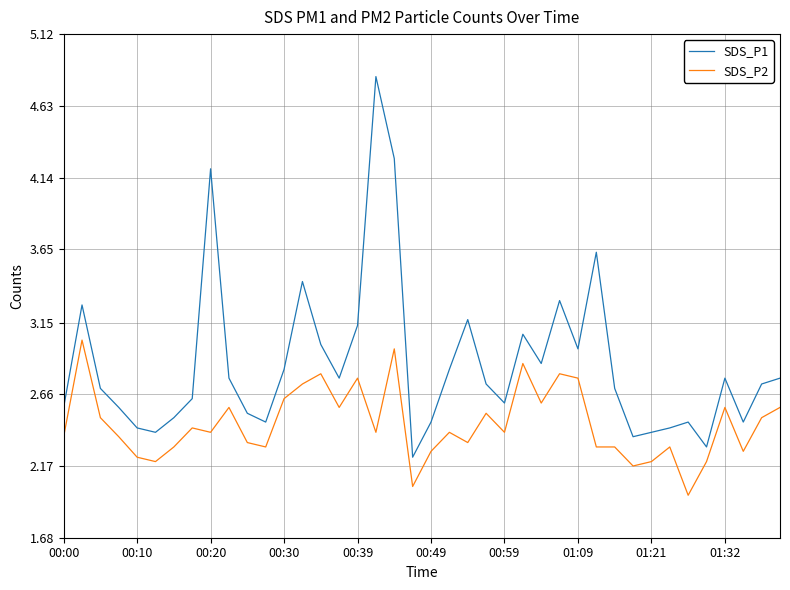

Reading right to left, transcribe all the data shown in this chart.

SDS_P1: 2.8	2.7	2.5	2.8	2.3	2.5	2.4	2.4	2.4	2.7	3.6	3.0	3.3	2.9	3.1	2.6	2.7	3.2	2.8	2.5	2.2	4.3	4.8	3.1	2.8	3.0	3.4	2.8	2.5	2.5	2.8	4.2	2.6	2.5	2.4	2.4	2.6	2.7	3.3	2.6
SDS_P2: 2.6	2.5	2.3	2.6	2.2	2.0	2.3	2.2	2.2	2.3	2.3	2.8	2.8	2.6	2.9	2.4	2.5	2.3	2.4	2.3	2.0	3.0	2.4	2.8	2.6	2.8	2.7	2.6	2.3	2.3	2.6	2.4	2.4	2.3	2.2	2.2	2.4	2.5	3.0	2.4